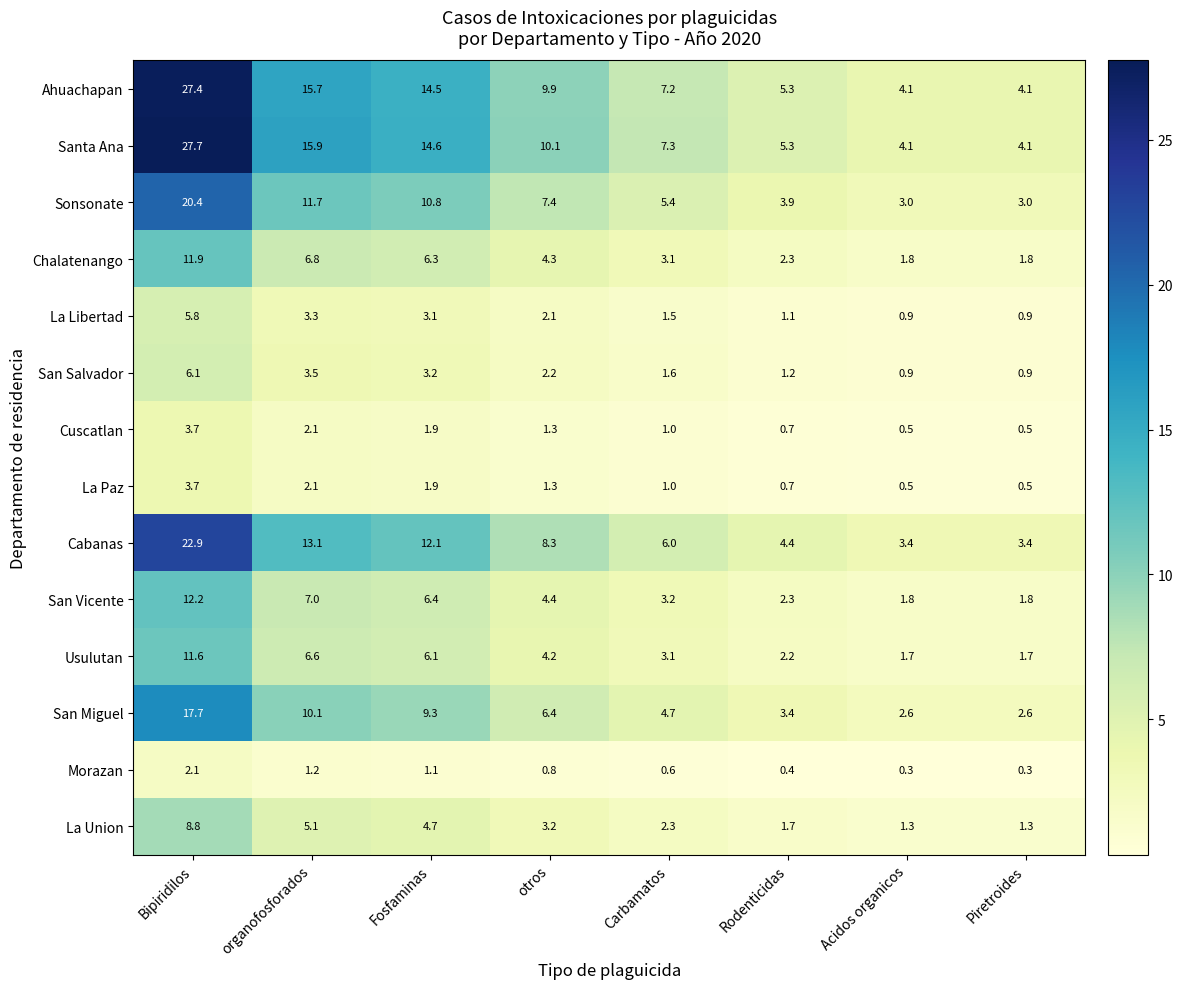

Which series has the largest range (max minus min)?

Santa Ana